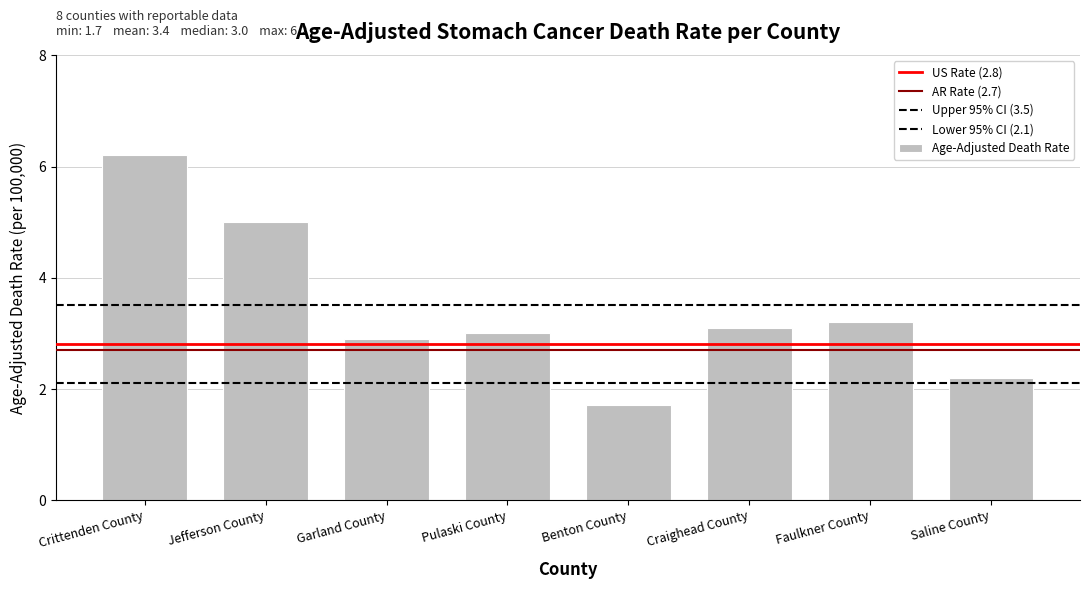

What is the label of the 2nd bar from the left?

Jefferson County